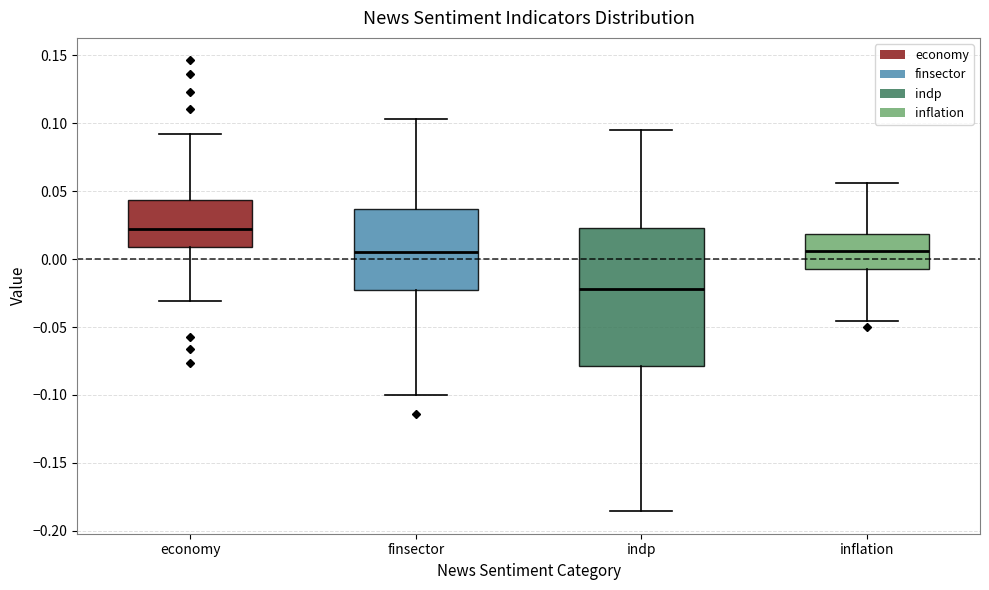

Where is the upper edge of the box for inflation on the y-axis? The values are not printed on the chart, so give them approximately, as read against the axis.

0.020